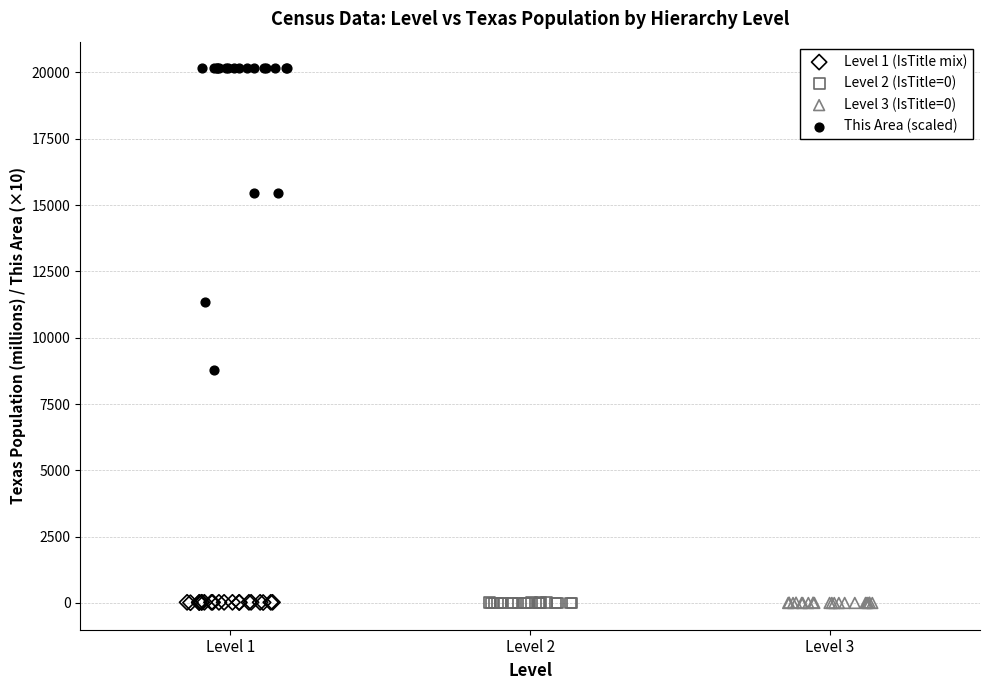

Which series reaches the maximum Y coordinate?

This Area (scaled)